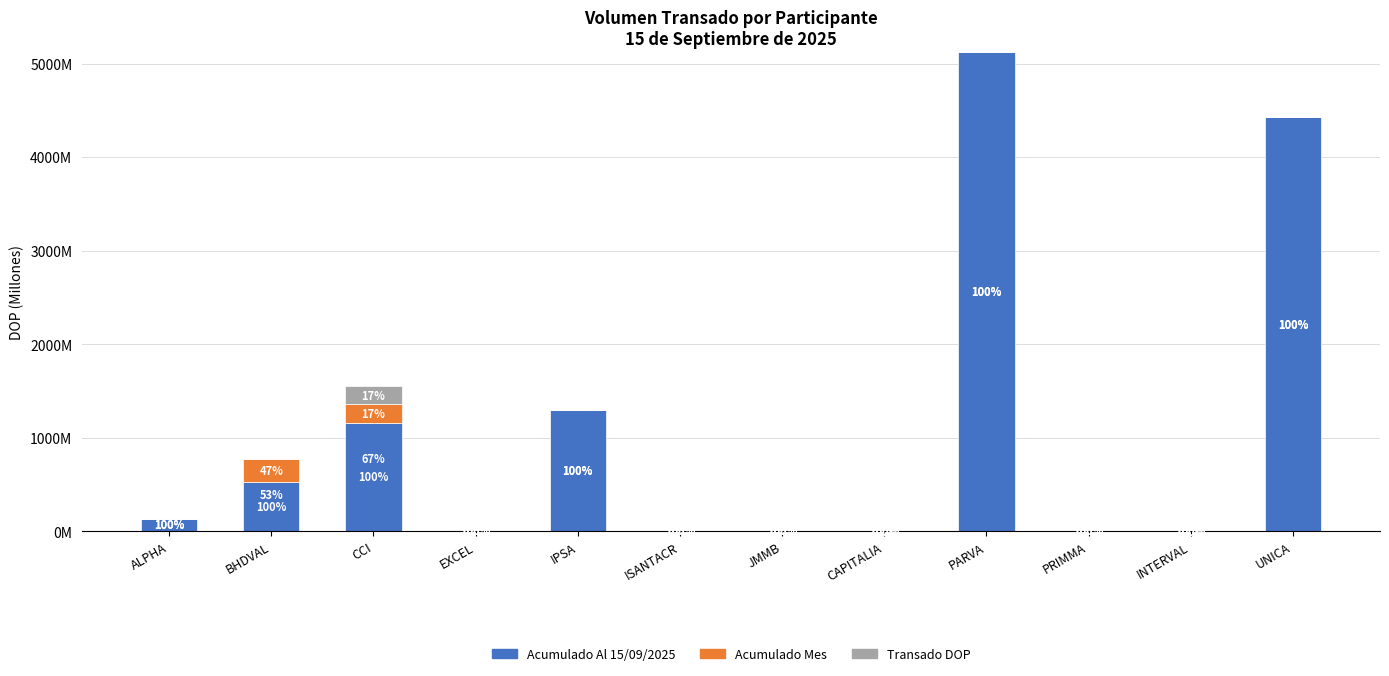

What position from the right is JMMB?

6